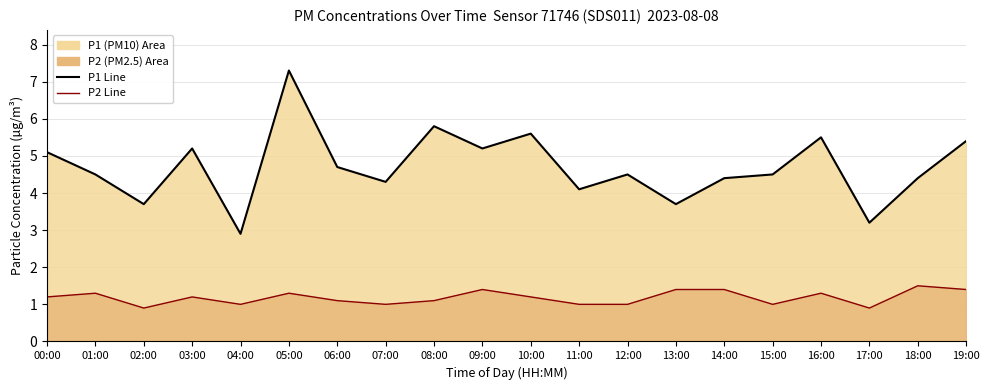

True or false: P2 Scenario Line and P1 Scenario Line intersect in this chart.

False